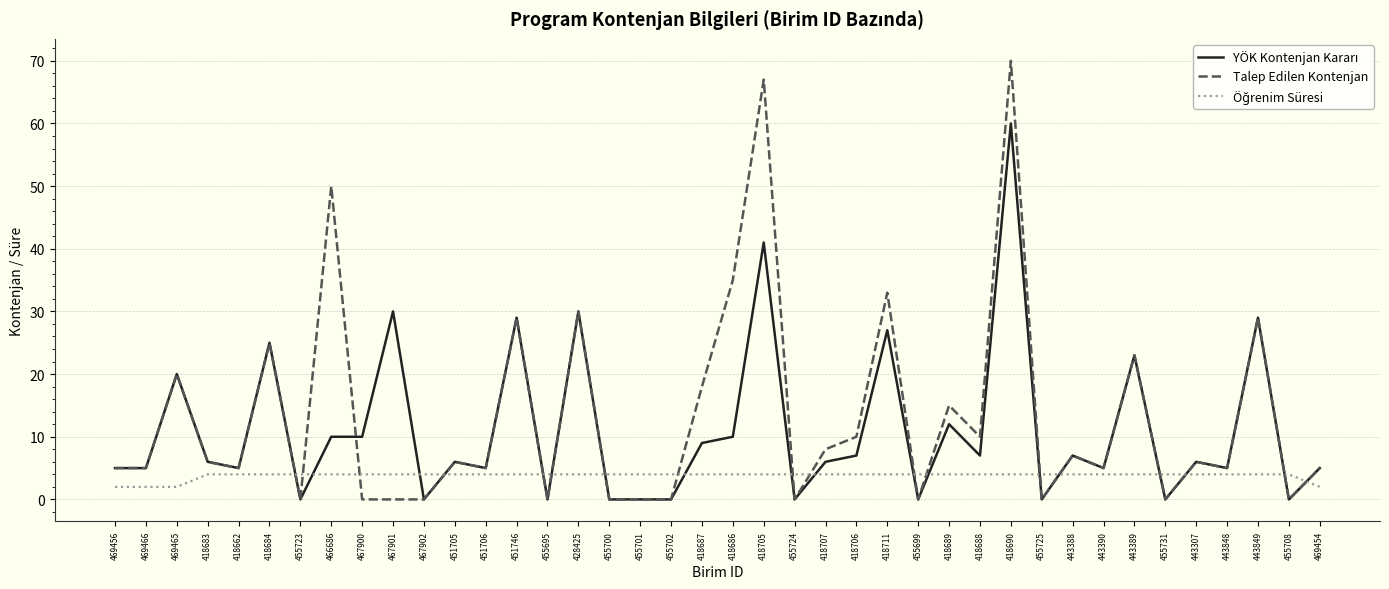

At which category is the sum across all series the highest?

418690